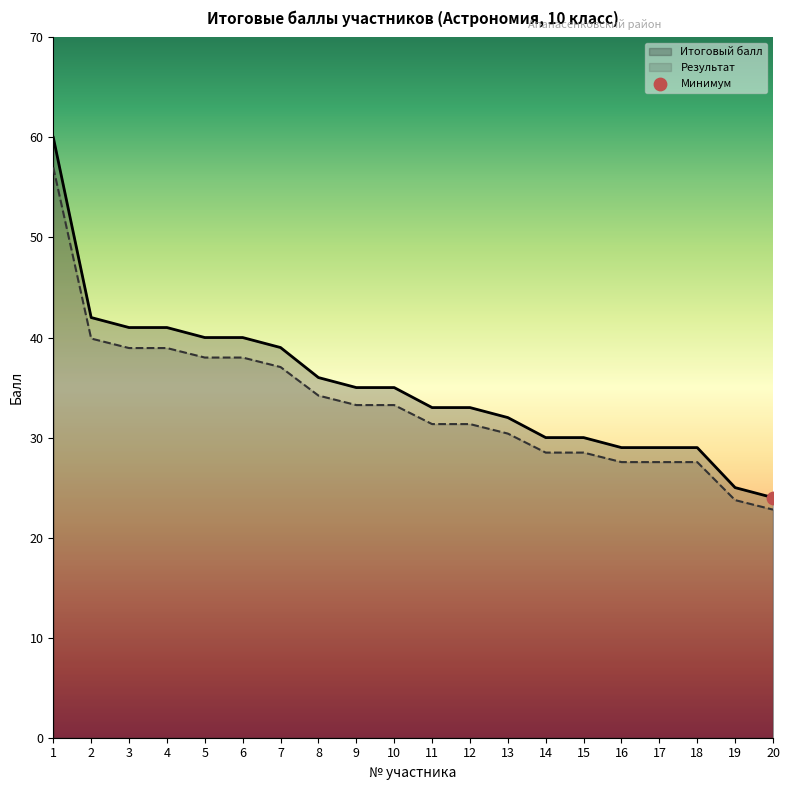

At how many categories does at least one series exceed 46?

1